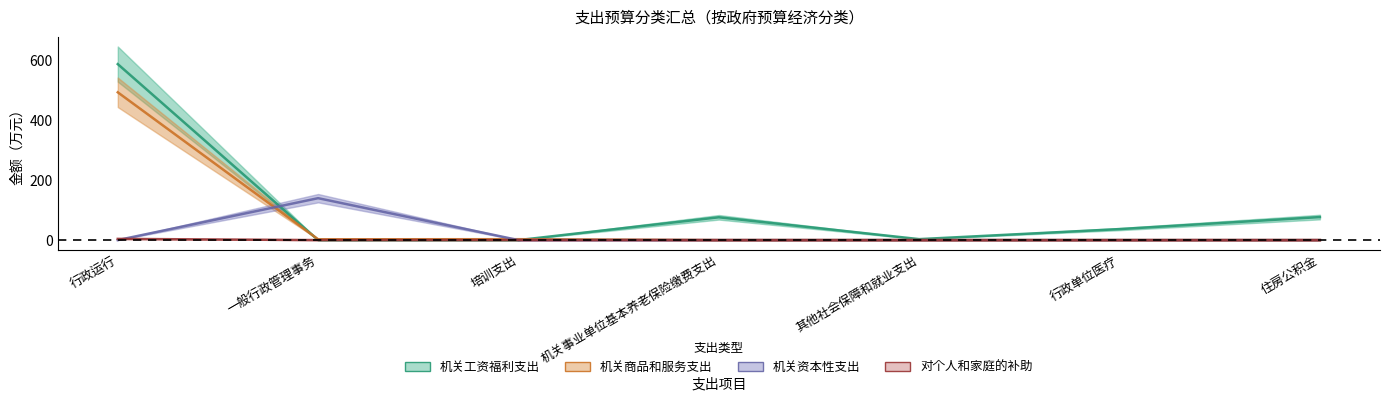

How many lines are shown in the chart?

4